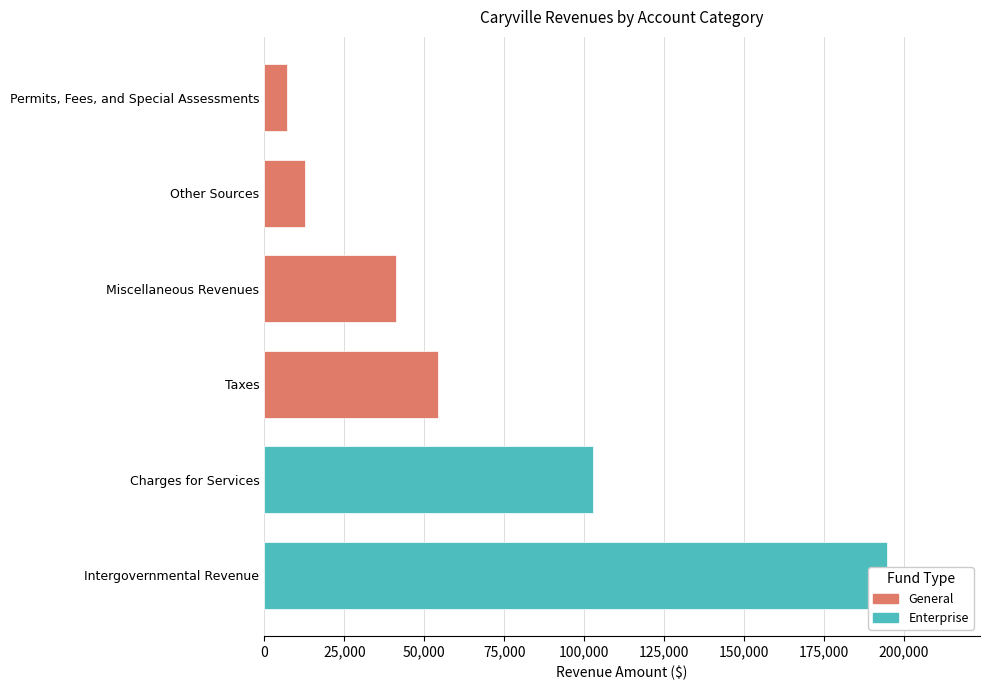

At which category is the sum across all series the highest?

Intergovernmental Revenue